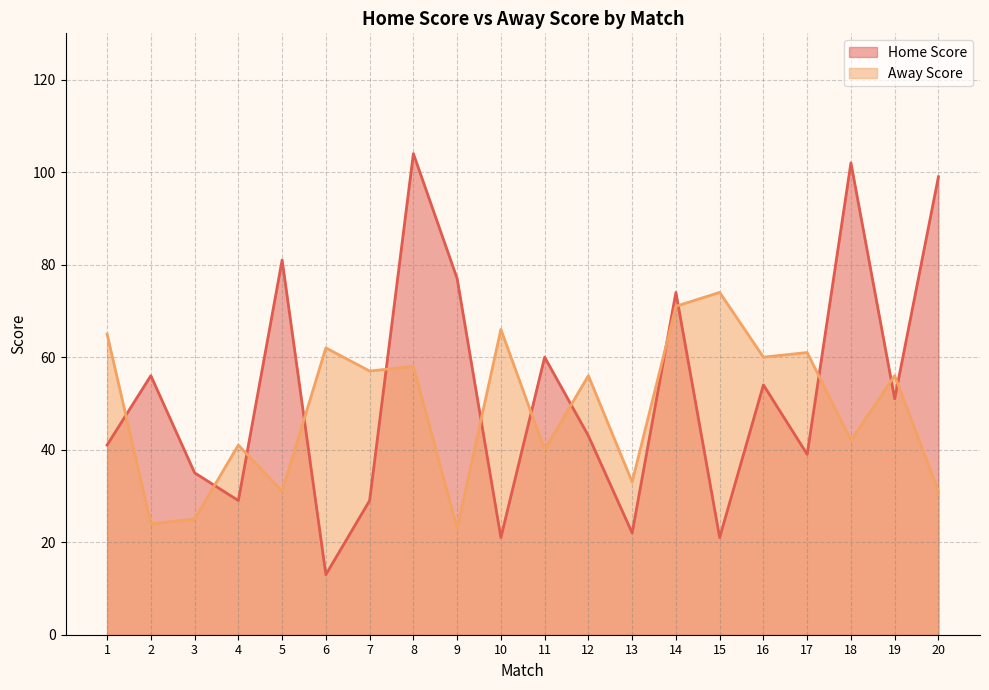

What are all the series names shown in the legend?

Home Score, Away Score